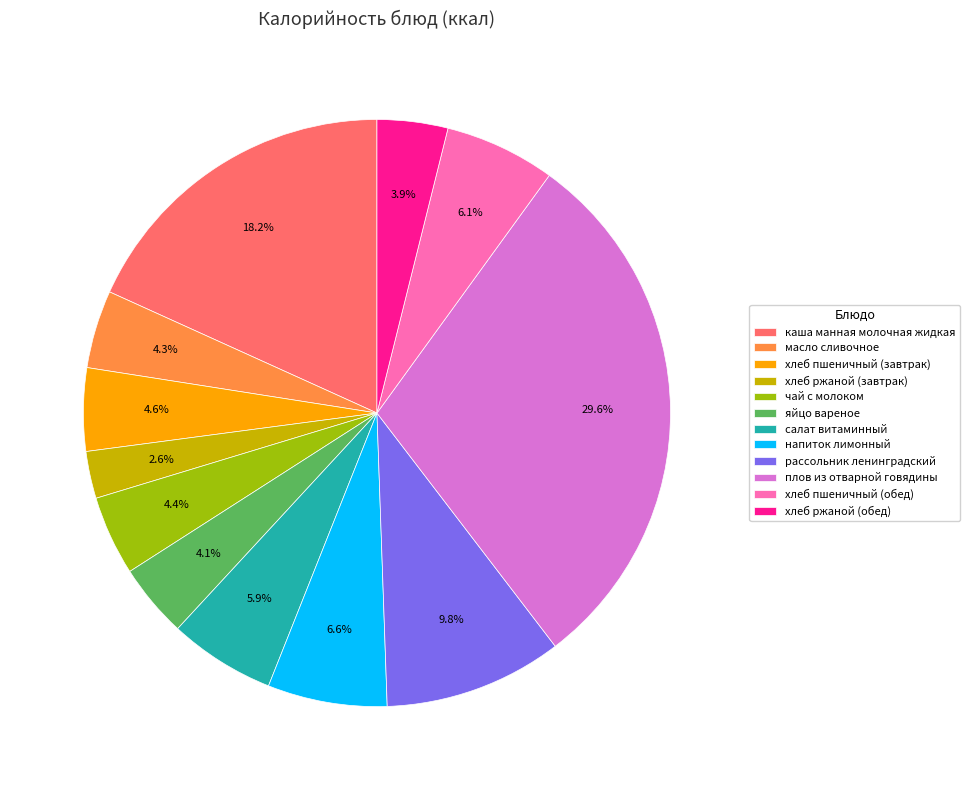

To the nearest percent, what is the average slice percentage?

8%